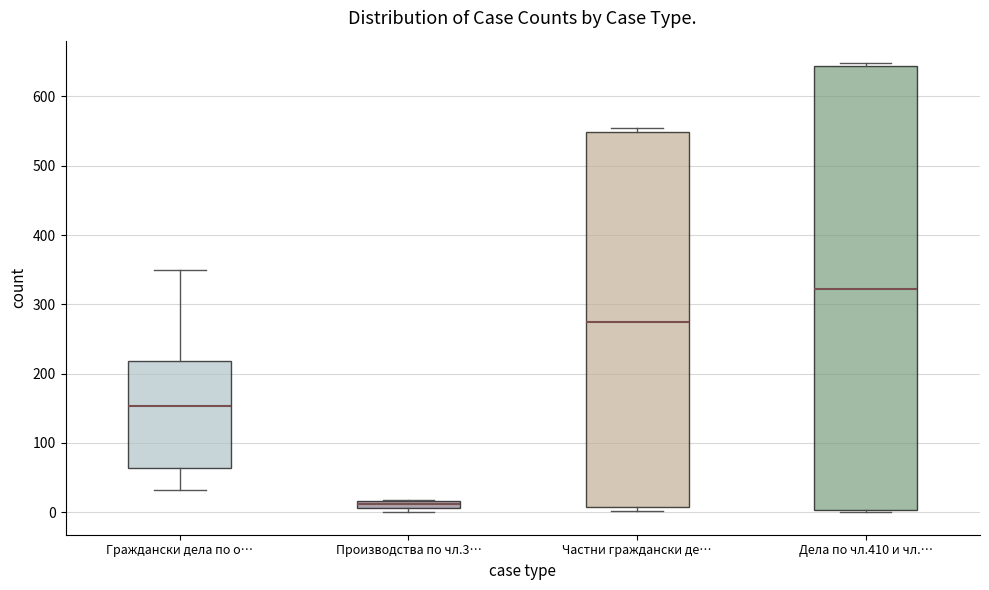

Where is the upper edge of the box for Частни граждански де… on the y-axis? The values are not printed on the chart, so give them approximately, as read against the axis.

550